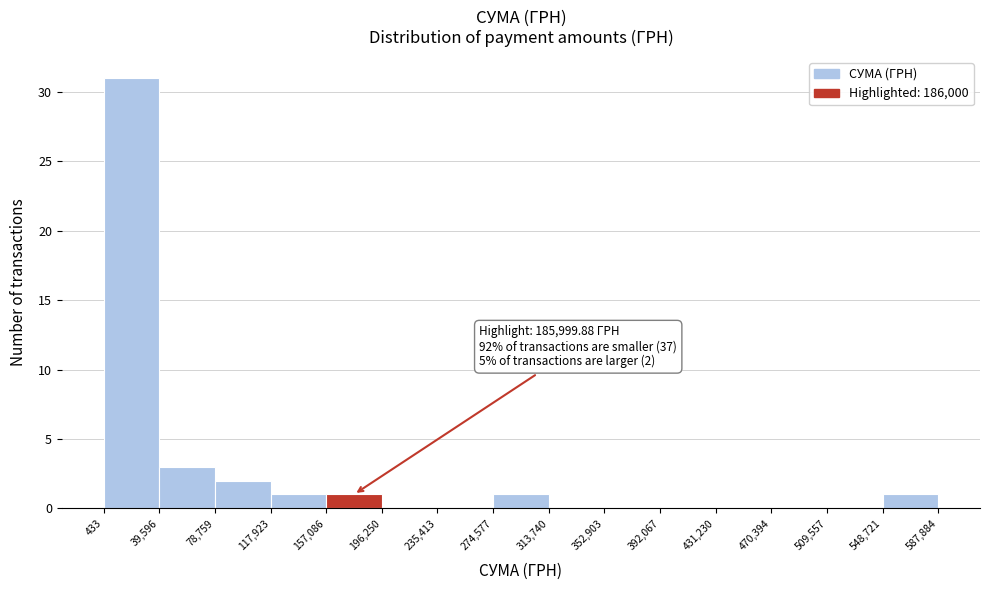

Which range on the x-axis has the tallest bar?

433 to 39,596